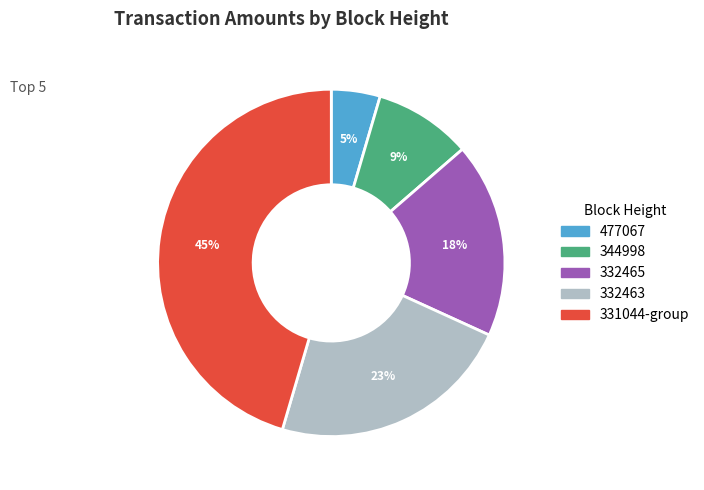

Does any single category account for the majority?

No